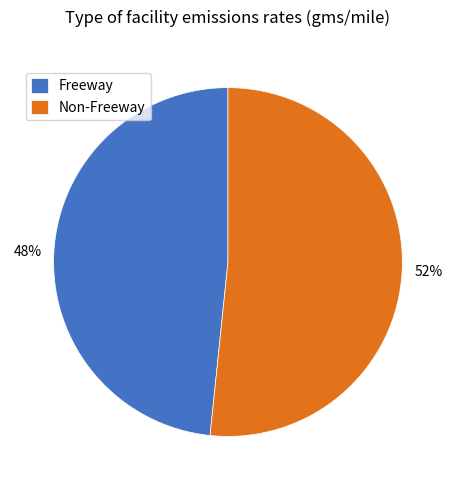

What percentage is the Freeway slice, to the nearest percent?

48%